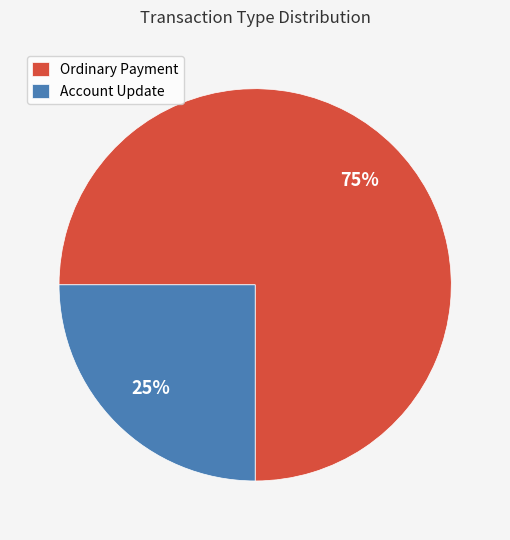

Is the sum of Ordinary Payment and Account Update greater than half?

Yes